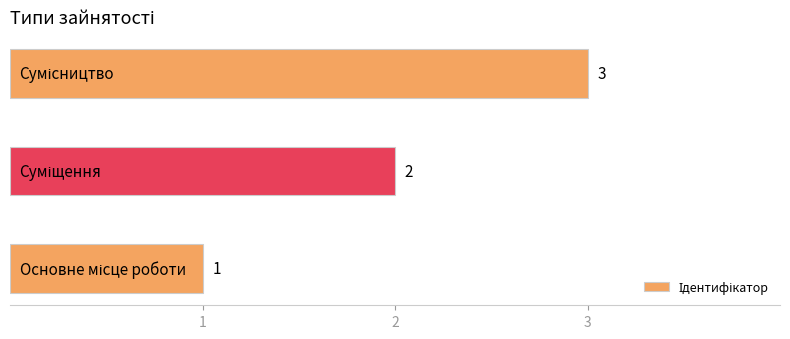

How many values are between 1 and 3?

3